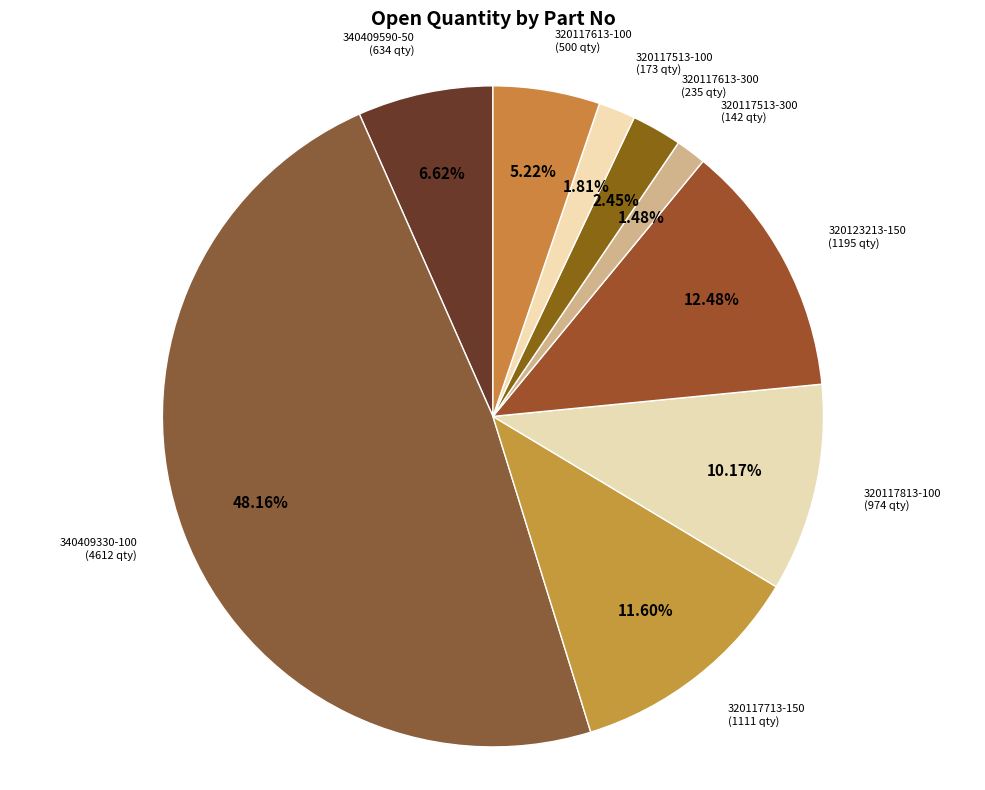

Which category has the biggest portion of the pie?

340409330-100